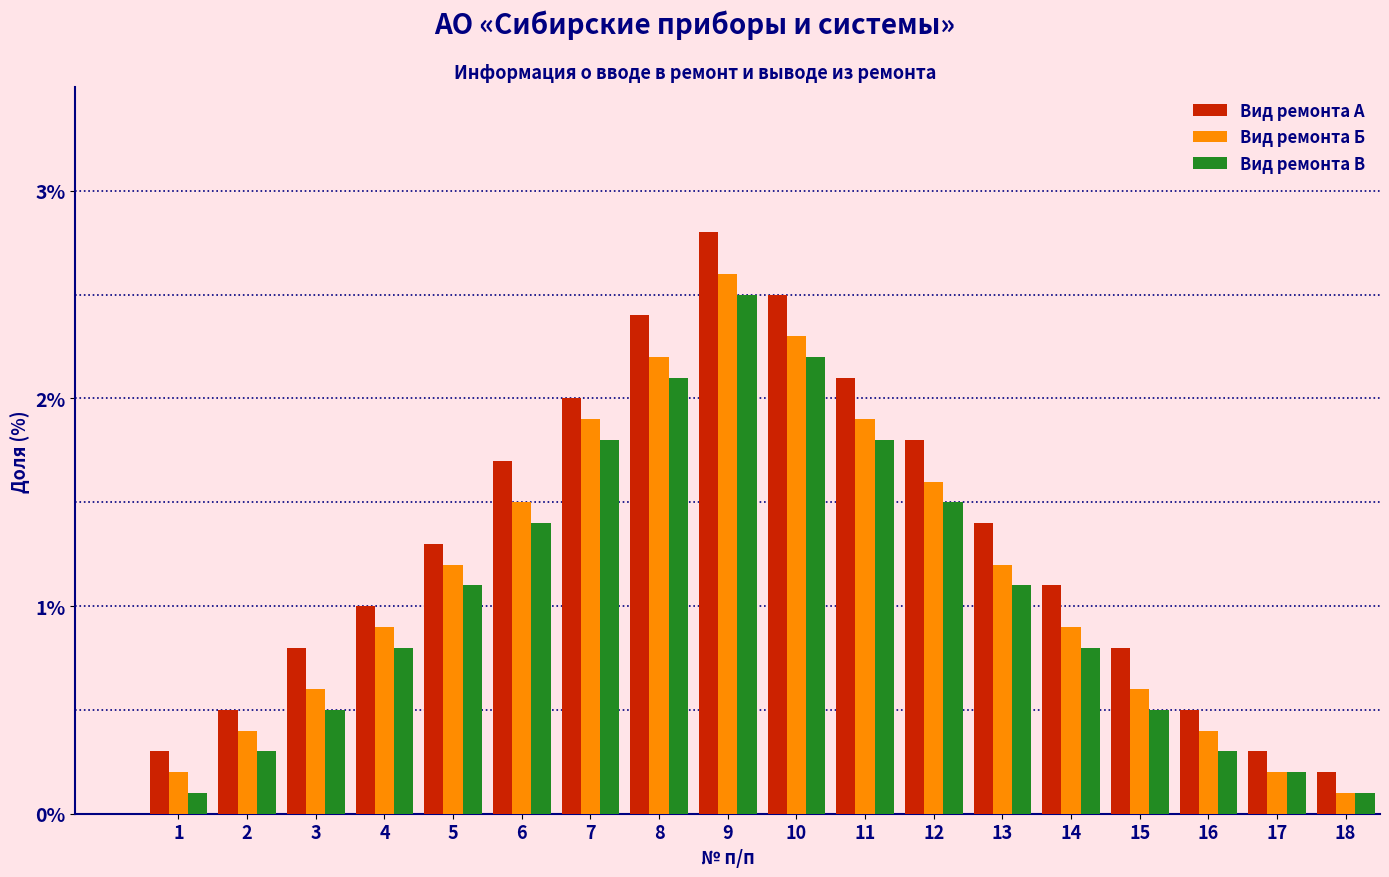

Which series has the largest range (max minus min)?

Вид ремонта А